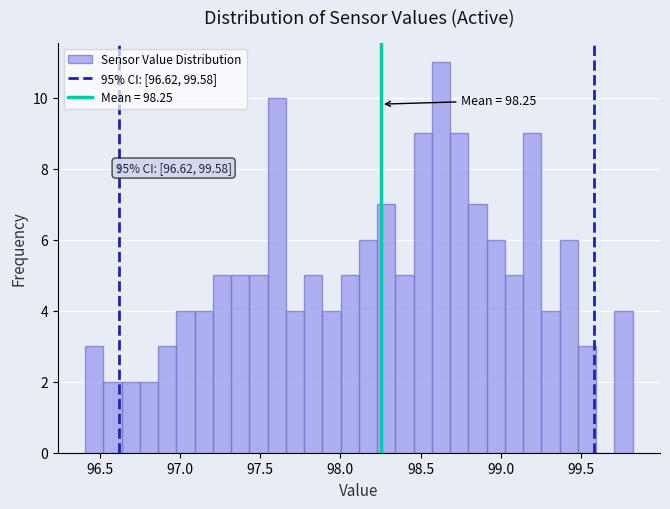

Around what value on the x-axis is the tallest bar? Give the approximate position of its centre, as read against the axis.

98.65